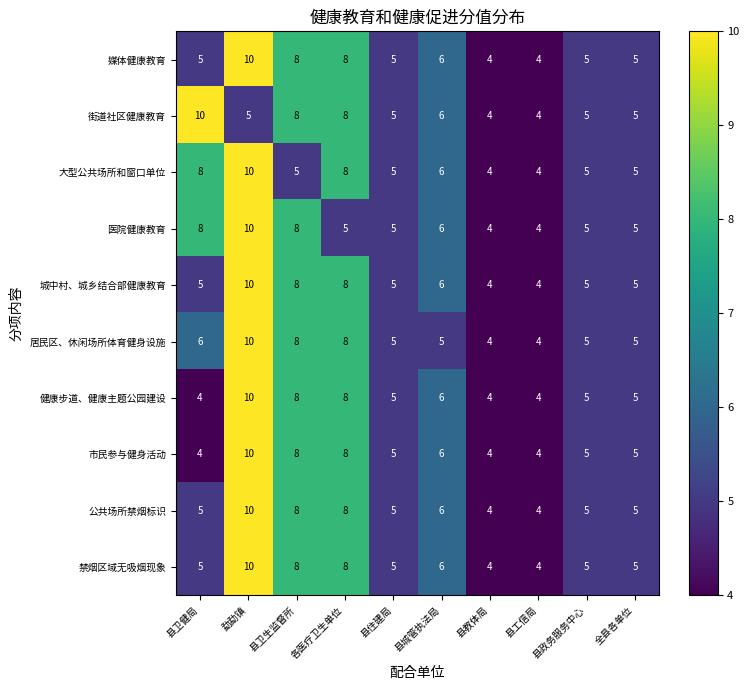

What is the difference between the maximum and minimum values in the 居民区、休闲场所体育健身设施 series?

6